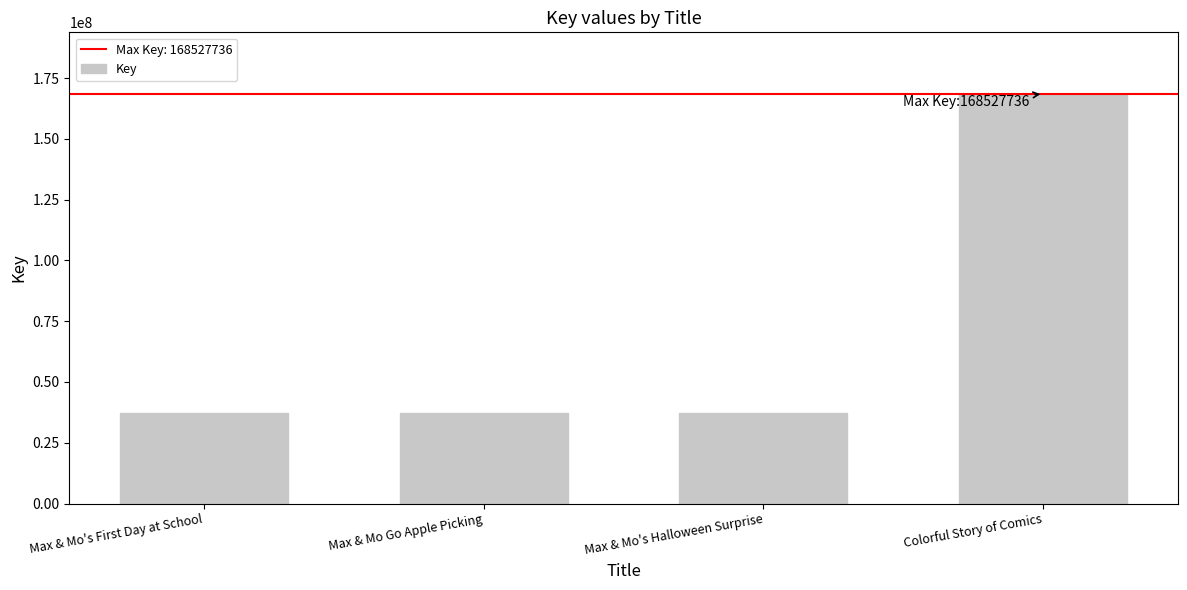

What is the change in value from Max & Mo's First Day at School to Colorful Story of Comics?

+131150292